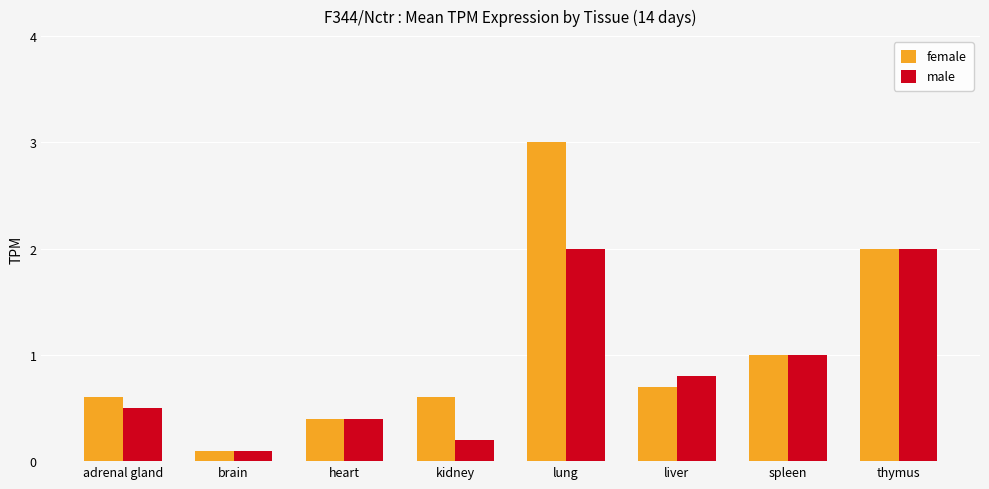

What is the value of the female bar at the 5th from the left?

3.0